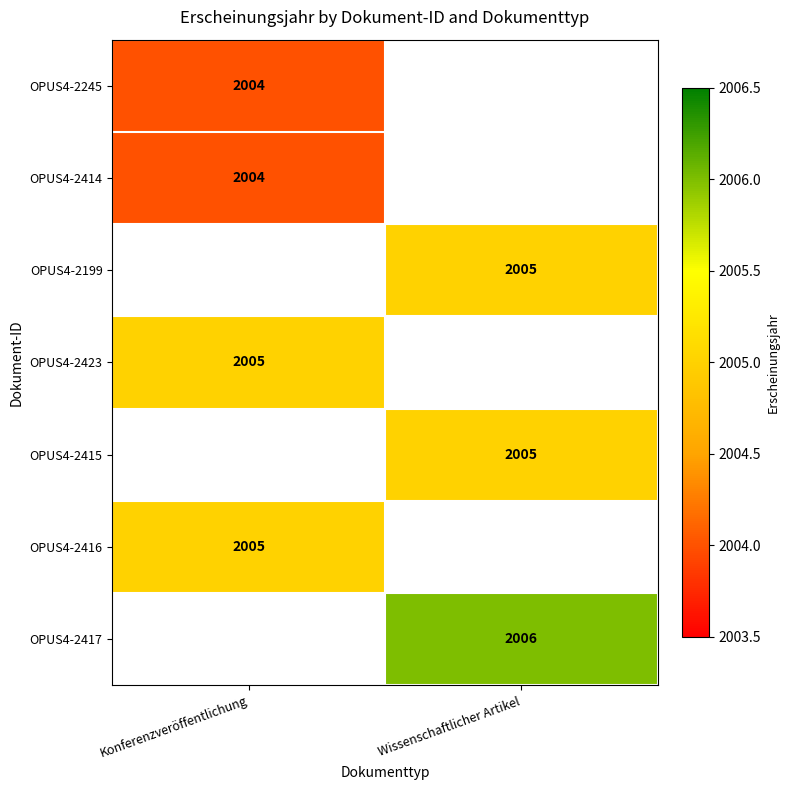

Between Konferenzveröffentlichung and Wissenschaftlicher Artikel, which is larger?

Wissenschaftlicher Artikel